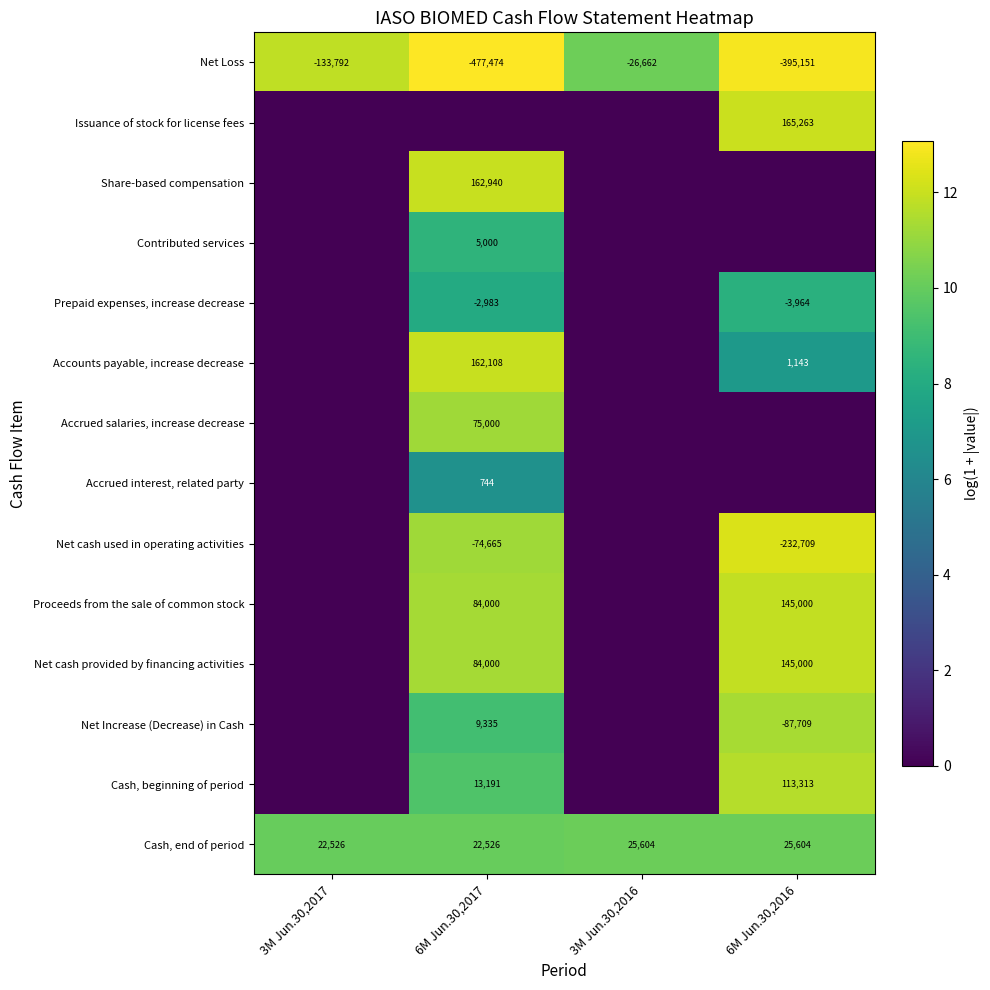

Is the value of Accrued interest, related party at 6M Jun.30,2017 greater than the value of Cash, beginning of period at 6M Jun.30,2017?

No